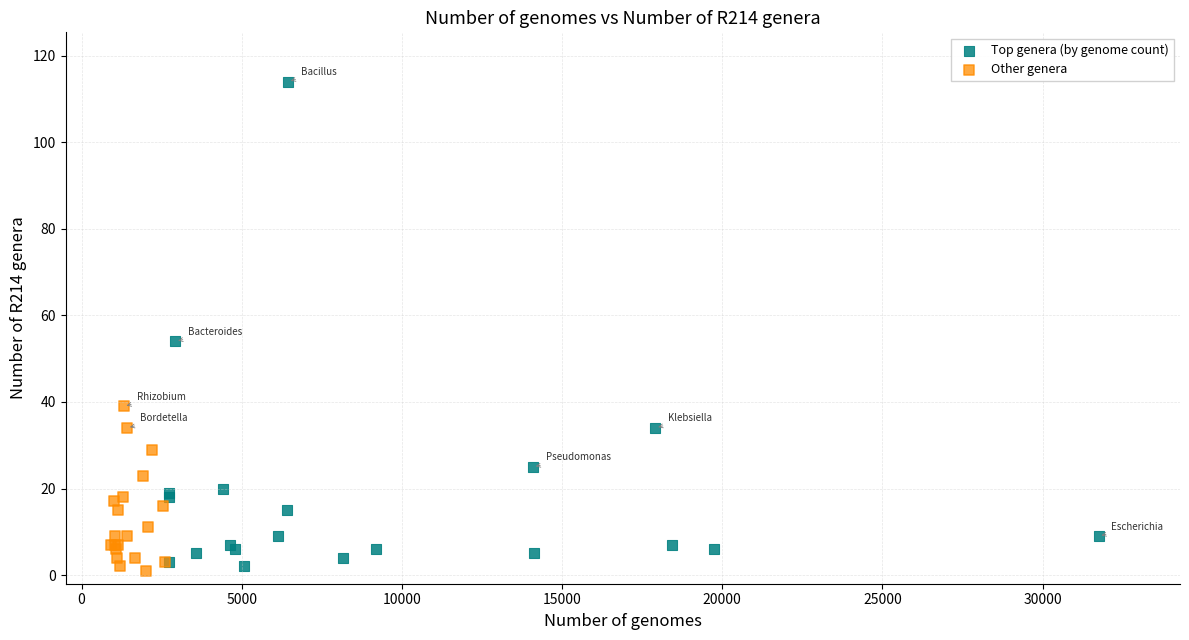

Which series has the widest spread of Y values?

Top genera (by genome count)